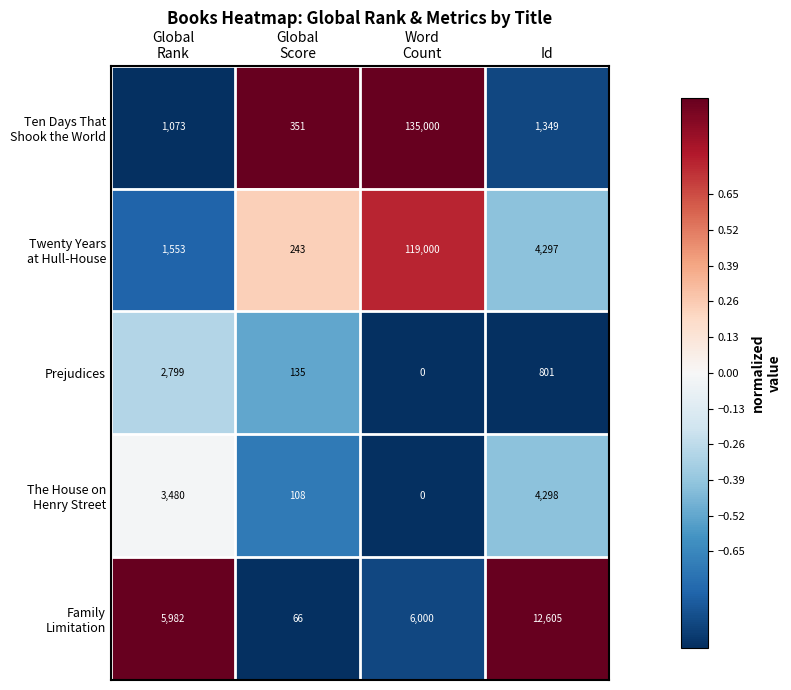

At which category is the sum across all series the highest?

Word
Count